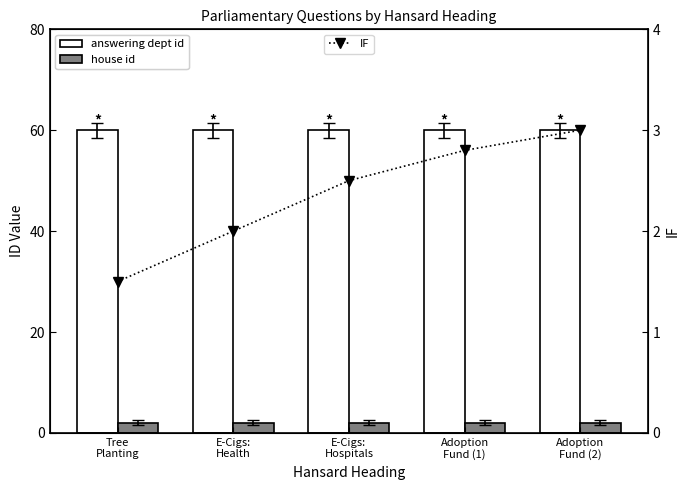

Which label corresponds to the smallest value in the chart?

Tree
Planting